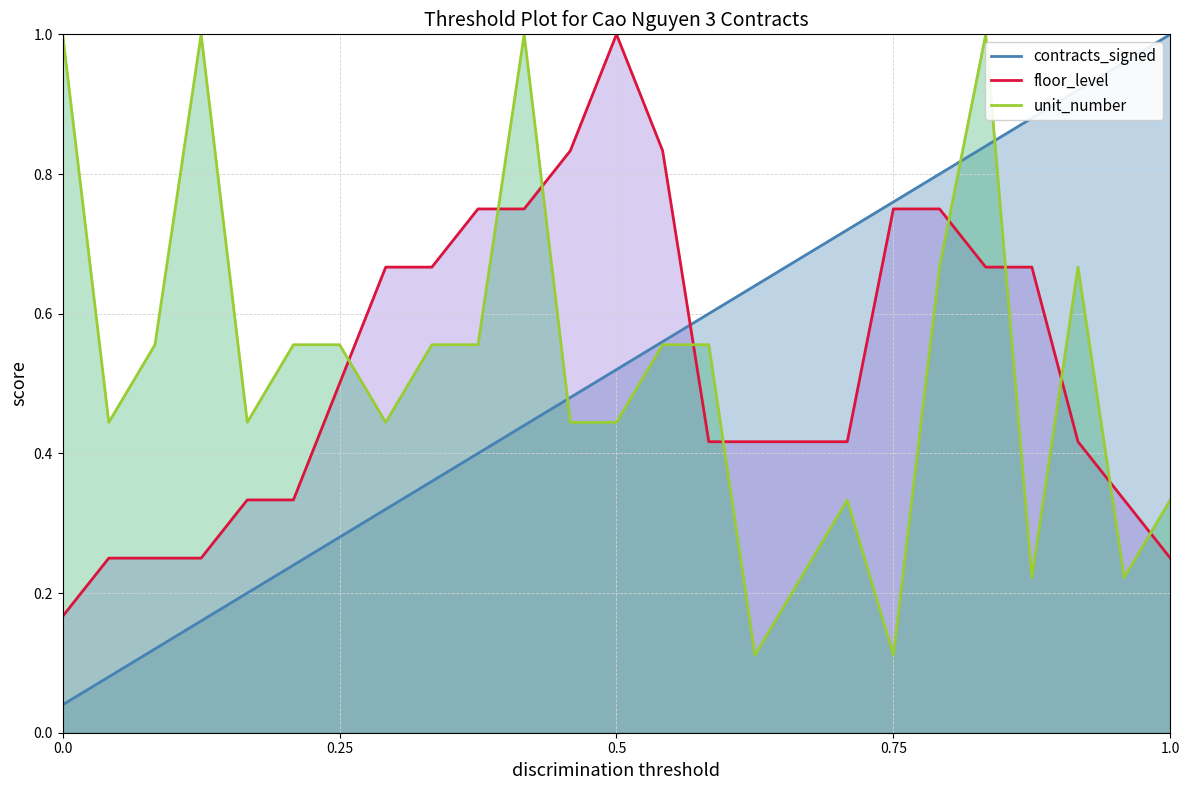

Which series ends up on top after the final intersection of contracts_signed and floor_level?

contracts_signed